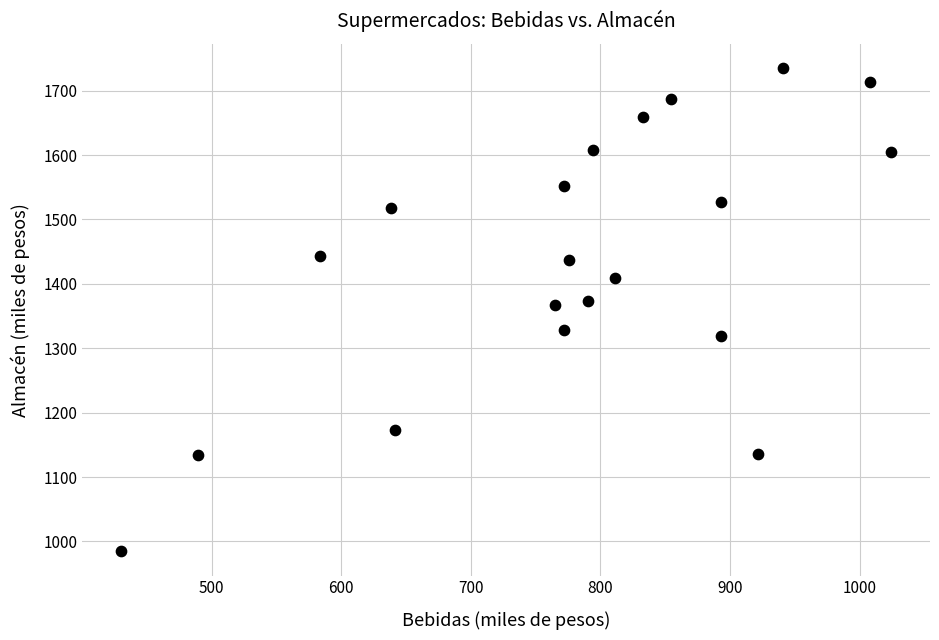

What is the range of Y values (max minus min)?

750.6